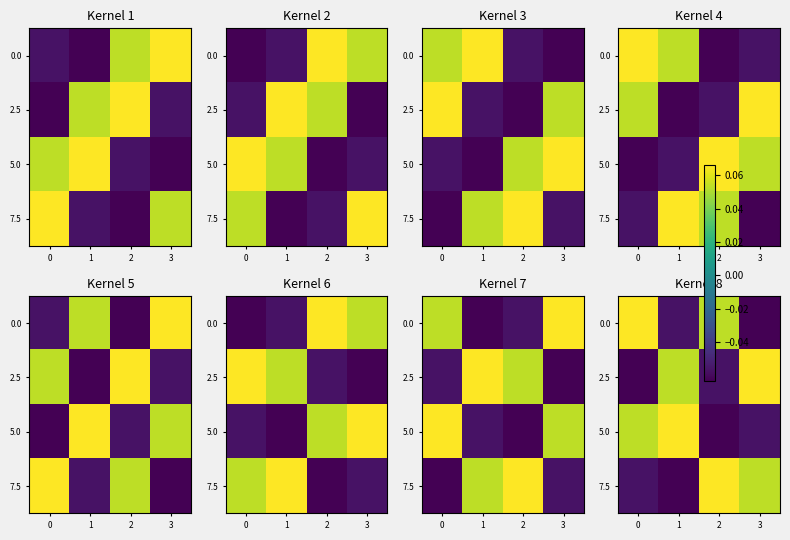

Is it true that 0.0 equals -0.1 at 3?

True